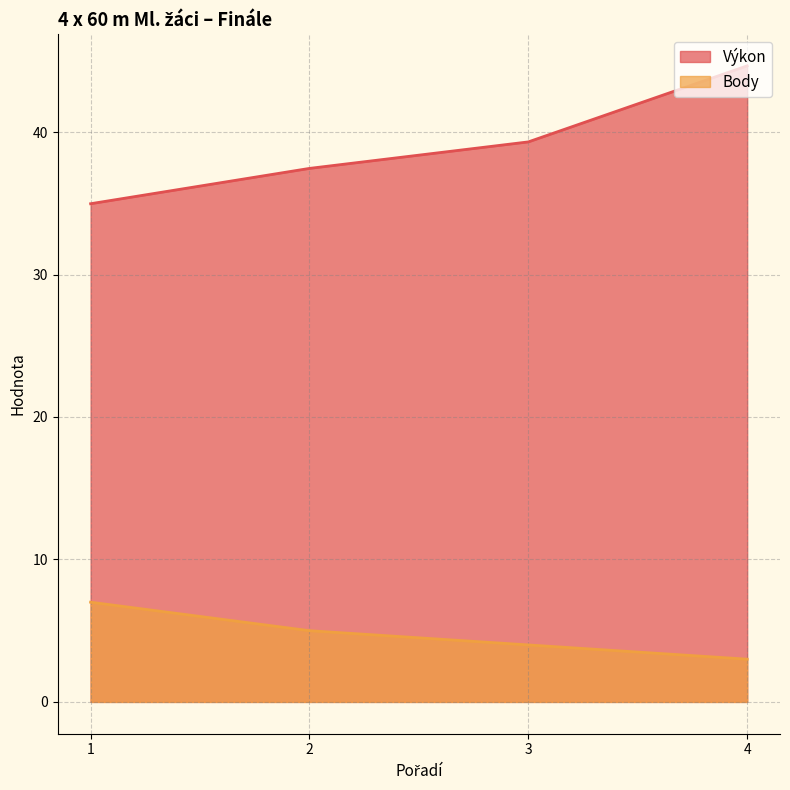

What is the difference between the maximum and minimum values in the Výkon series?

9.7